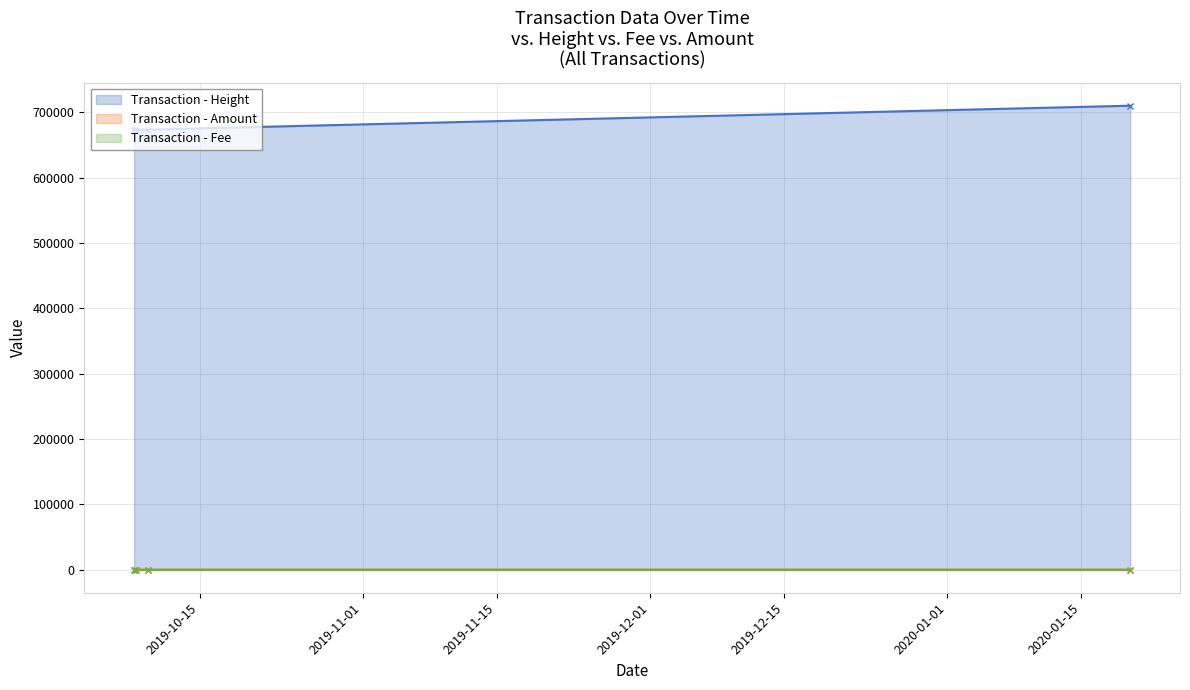

How many series are shown in this chart?

3